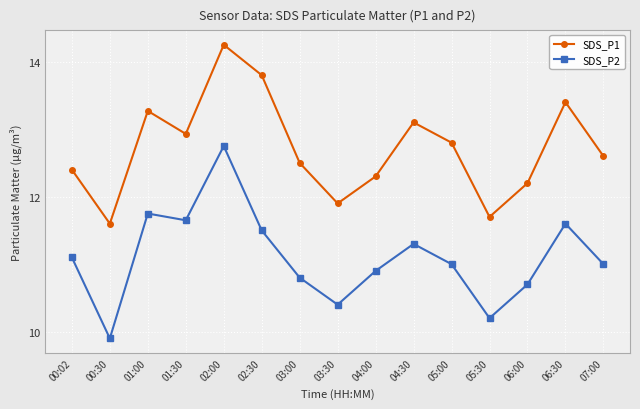

True or false: SDS_P2 and SDS_P1 cross at least once.

False